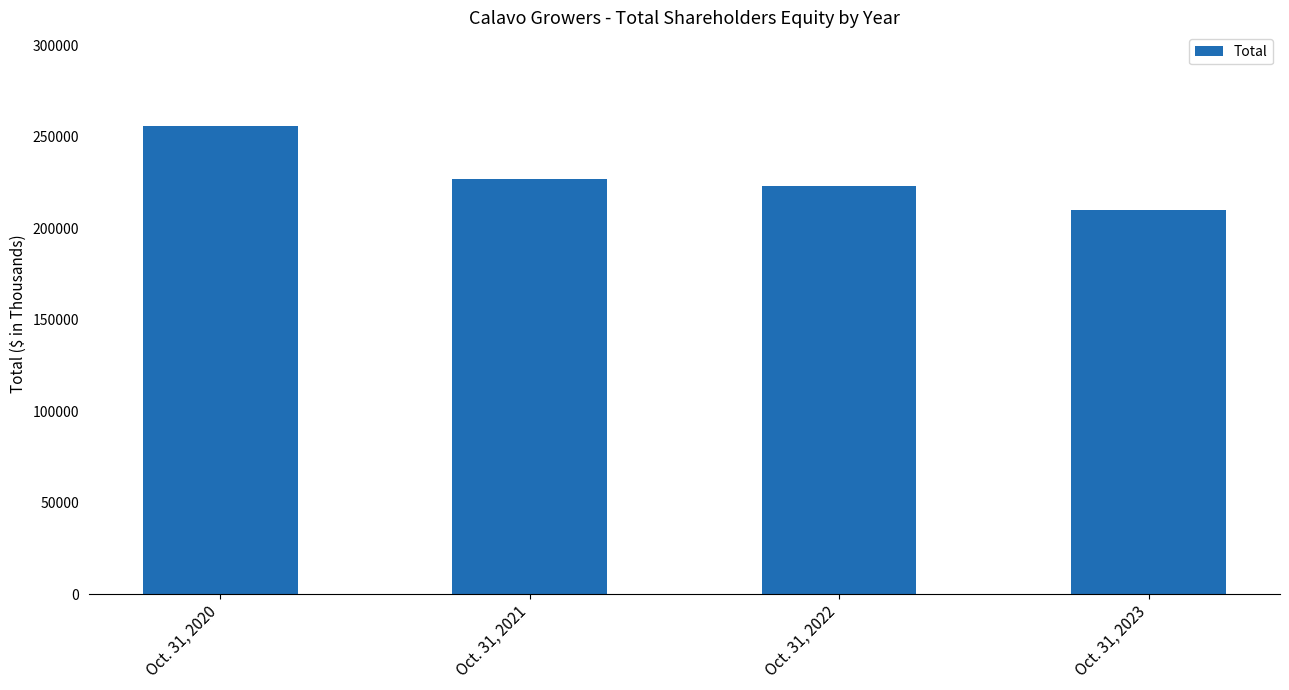

What is the approximate value at Oct. 31, 2022, to the nearest 100?

223400